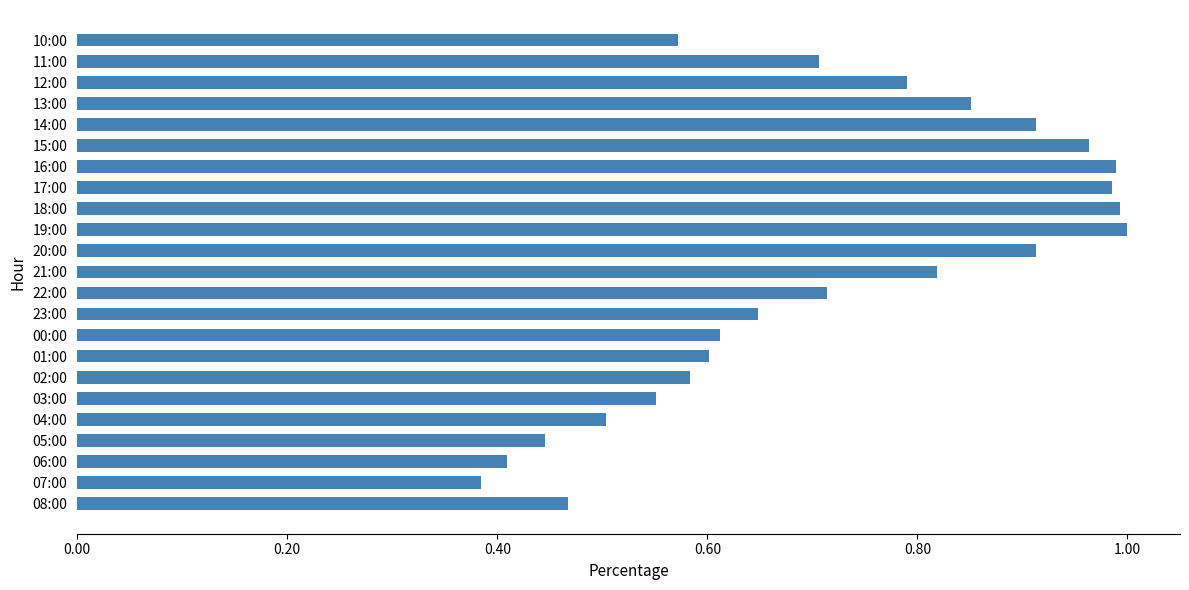

How many bars are there in total?

23